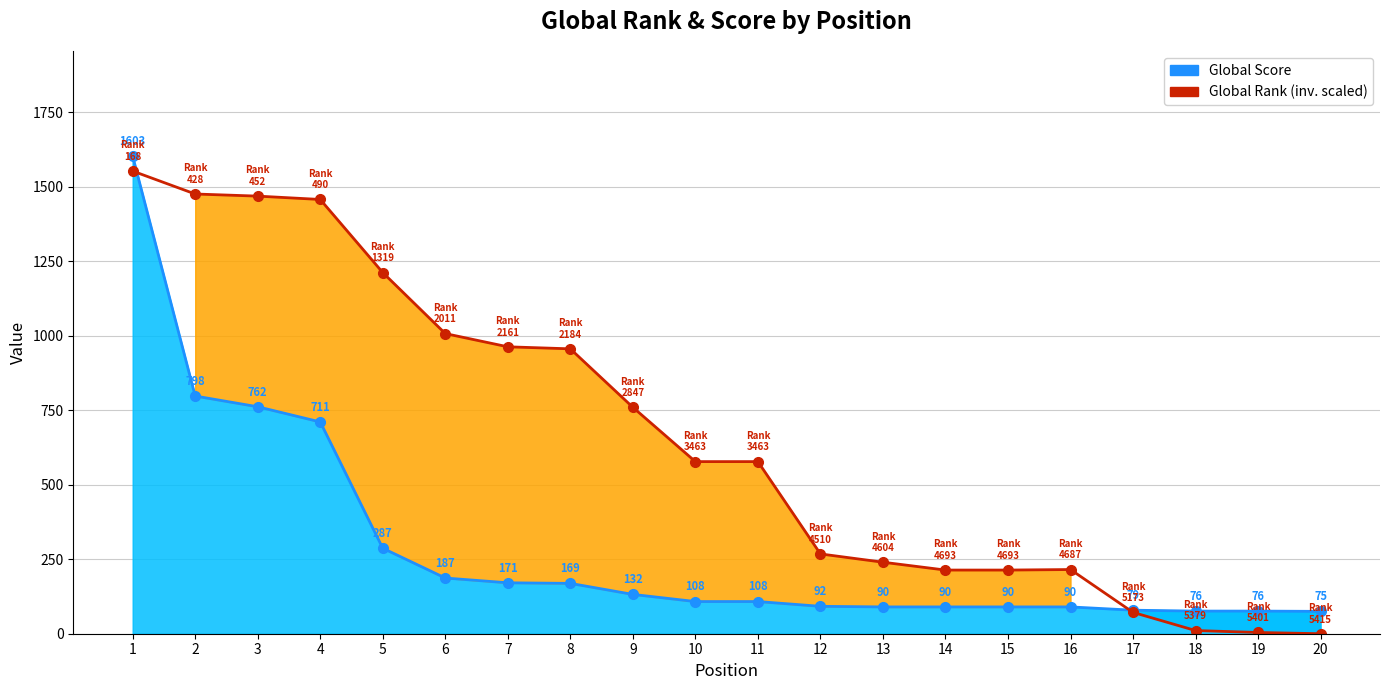

Is it true that Global Score equals 187.0 at 6?

True